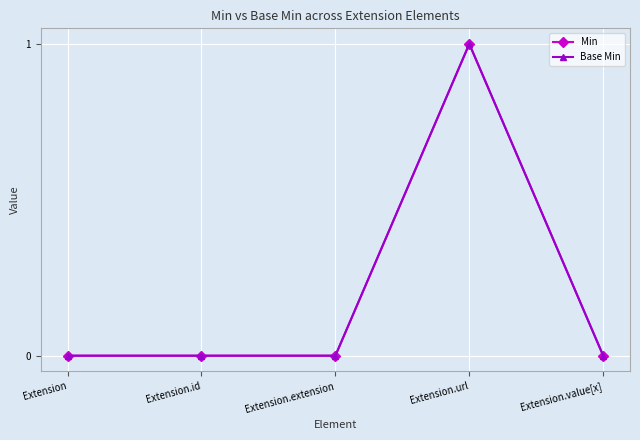

What is the label of the 5th point from the right?

Extension